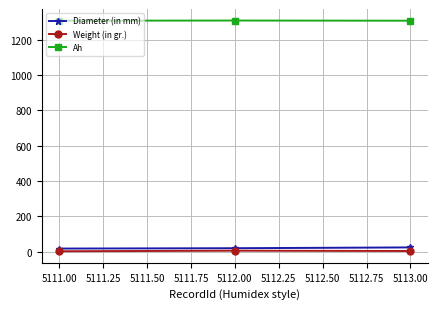

What is the maximum value shown in the chart?

1309.0